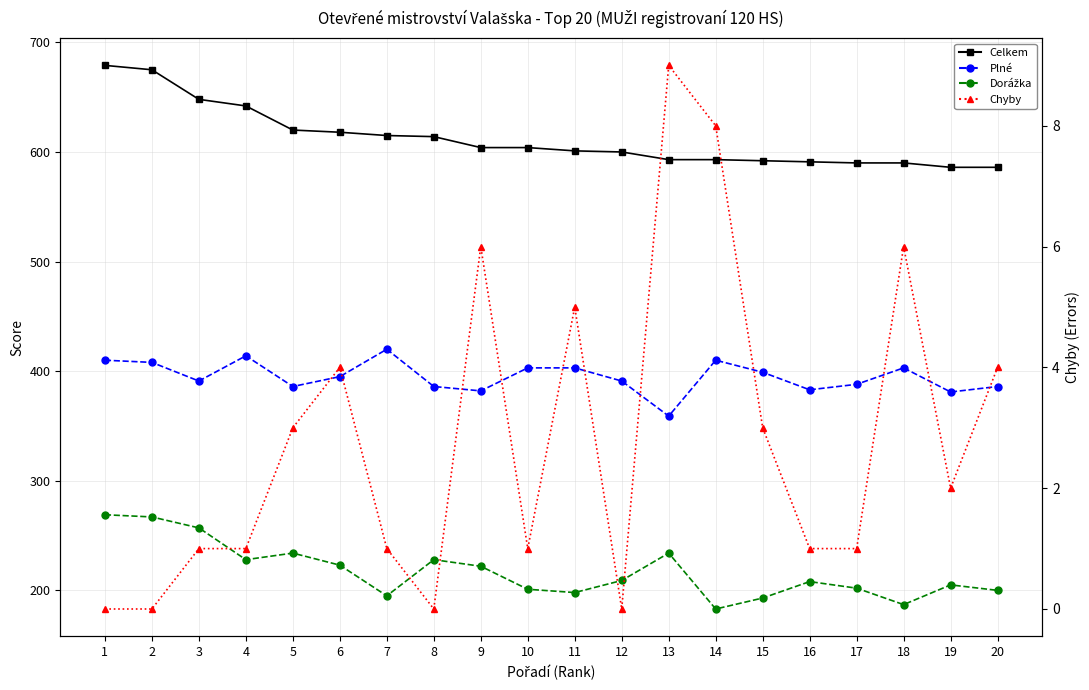

How many categories are shown in the chart?

20